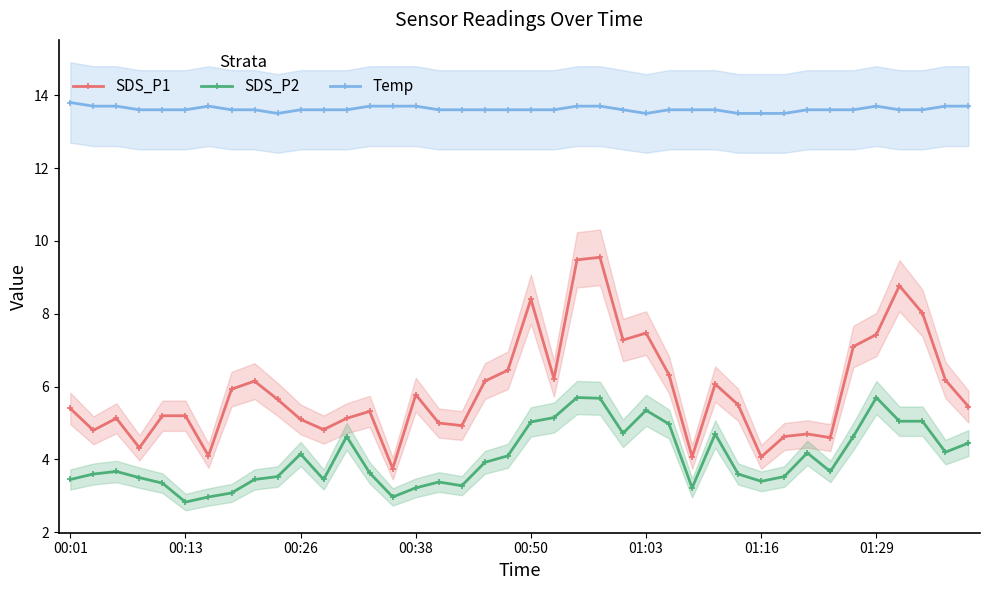

What is the maximum value for Temp?

13.8